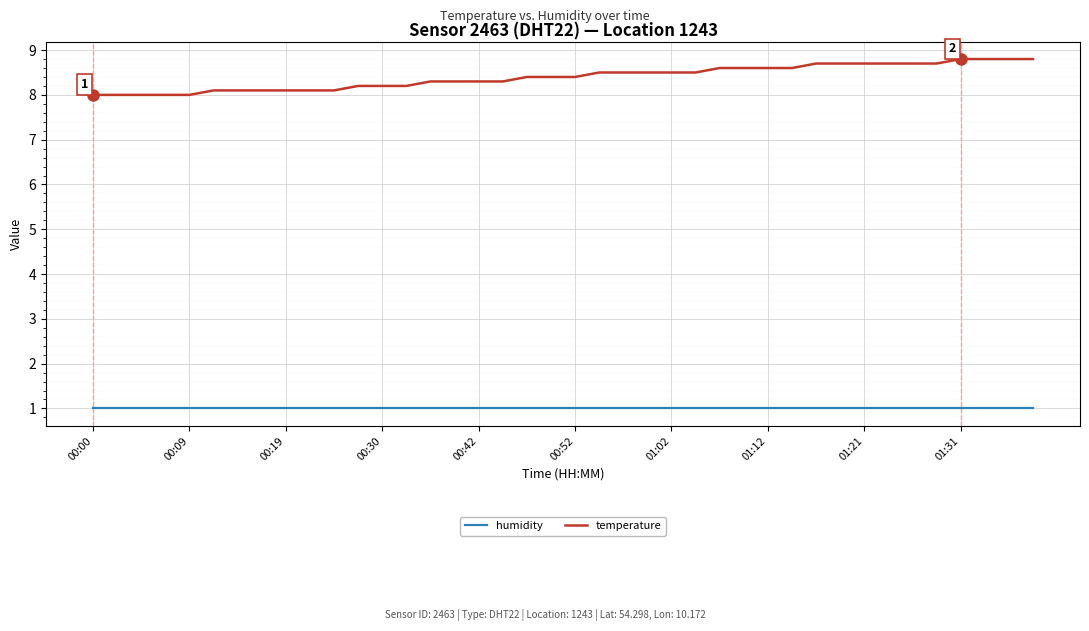

At how many categories does at least one series exceed 6?

40